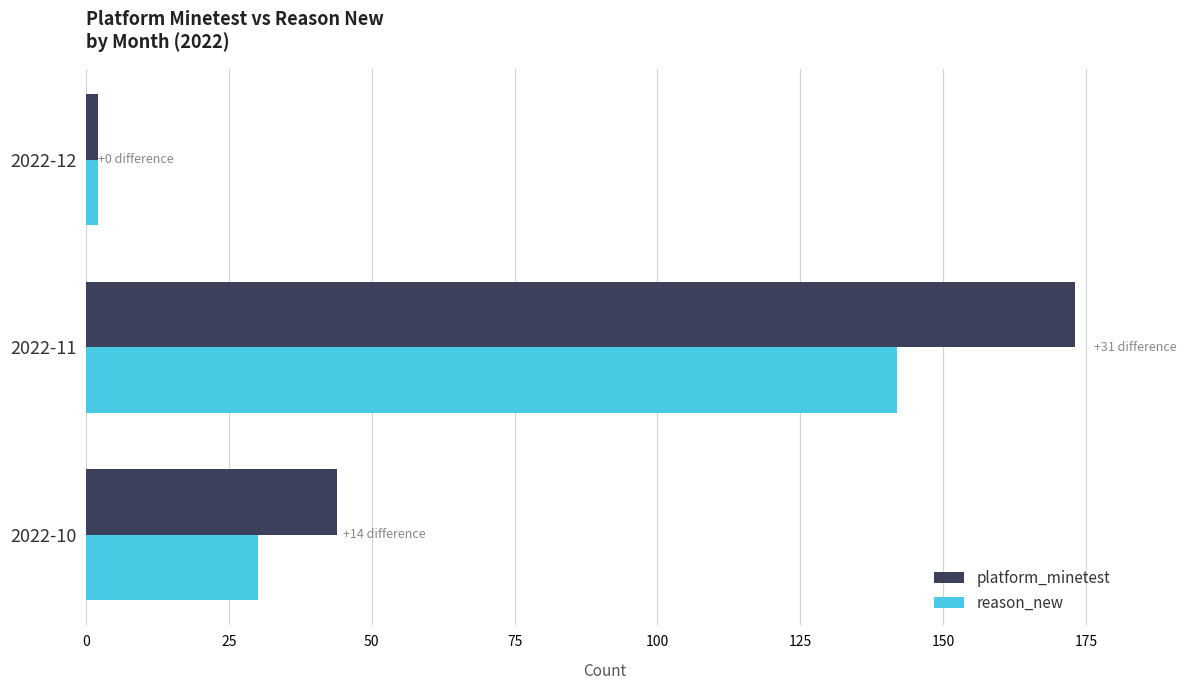

How many distinct data groups are displayed?

2